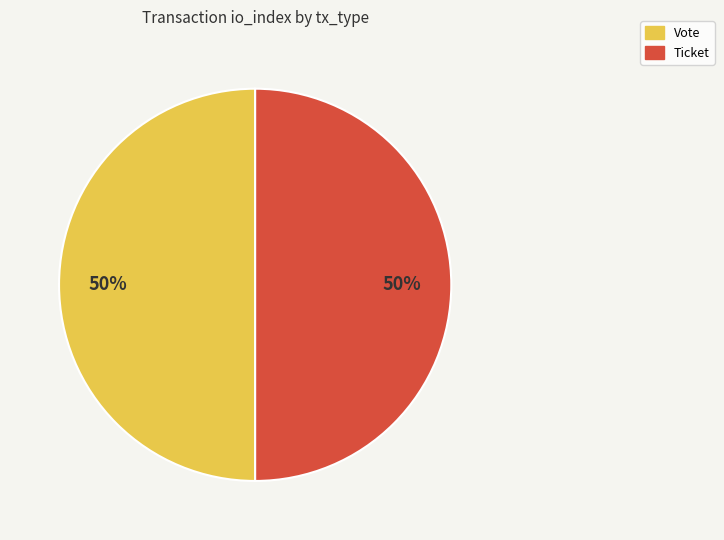

What percentage is the Vote slice, to the nearest percent?

50%